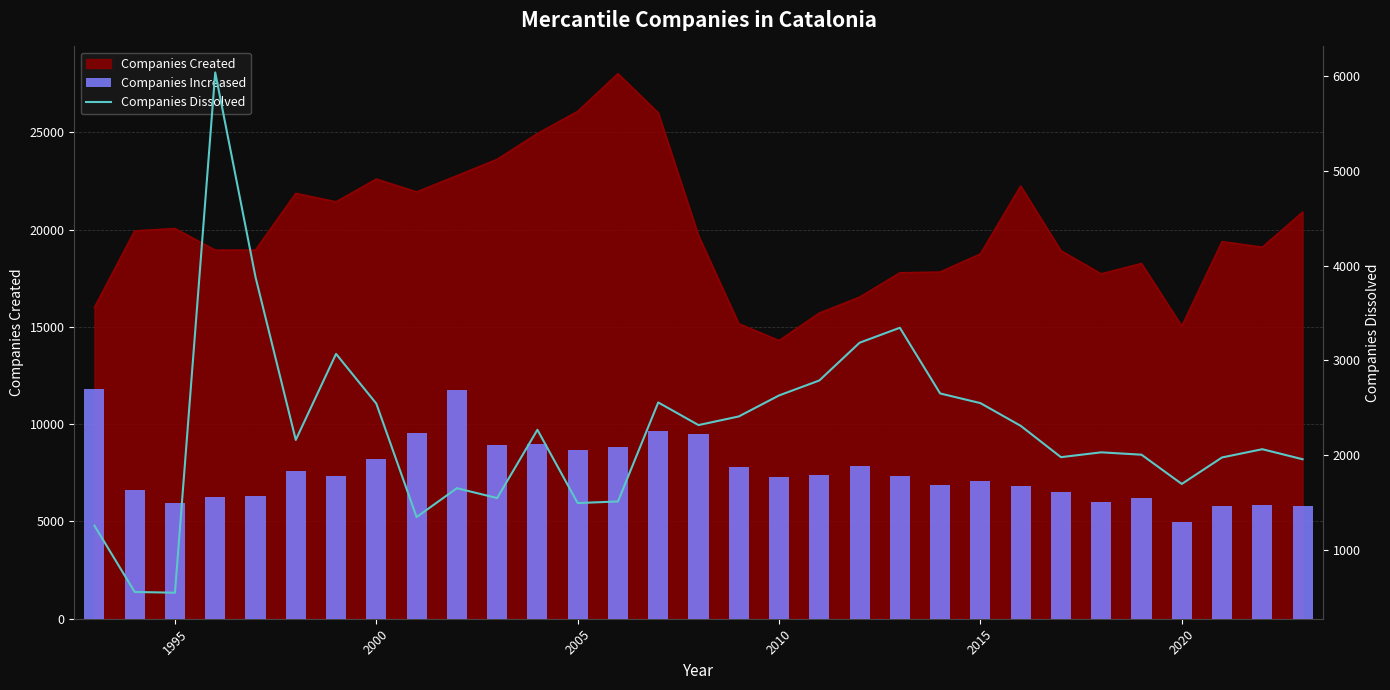

At which label does Companies Created reach its minimum?

2010